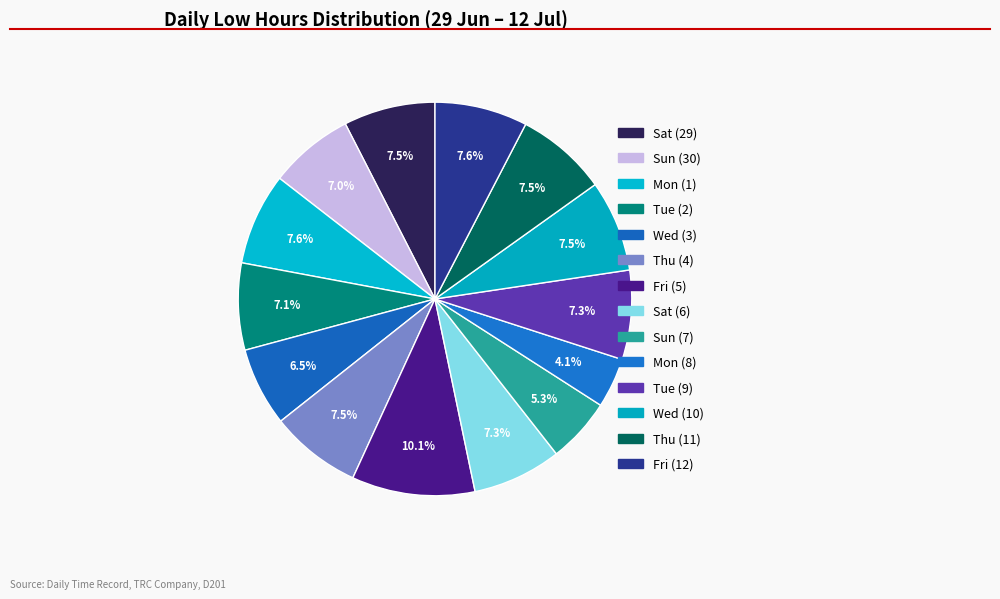

What is the change in value from Mon (1) to Thu (4)?

-0.1